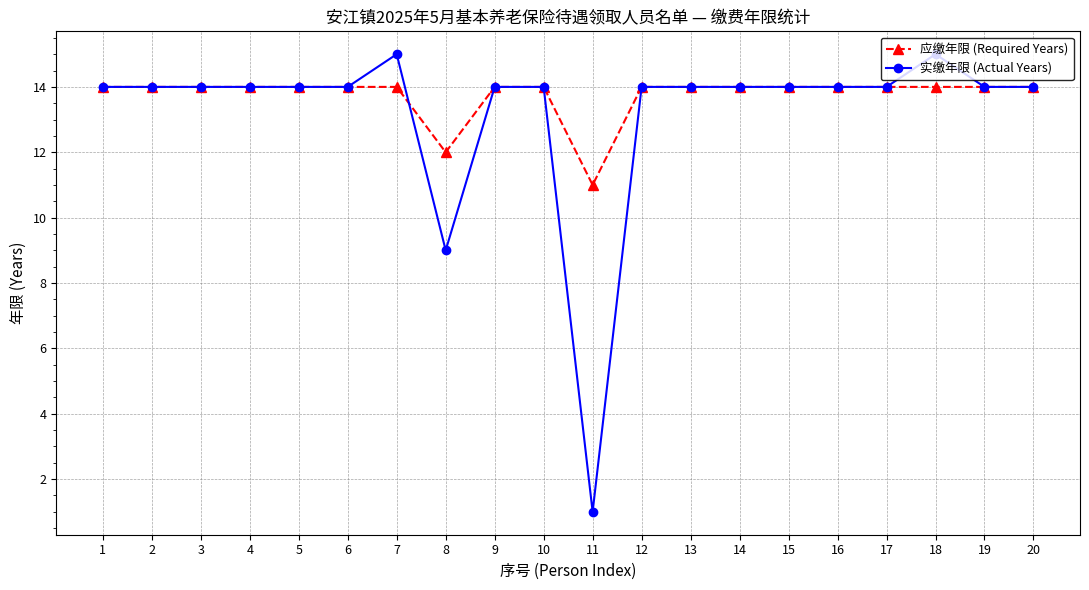

Rank the series by their maximum value, from highest to lowest.

实缴年限 (Actual Years), 应缴年限 (Required Years)